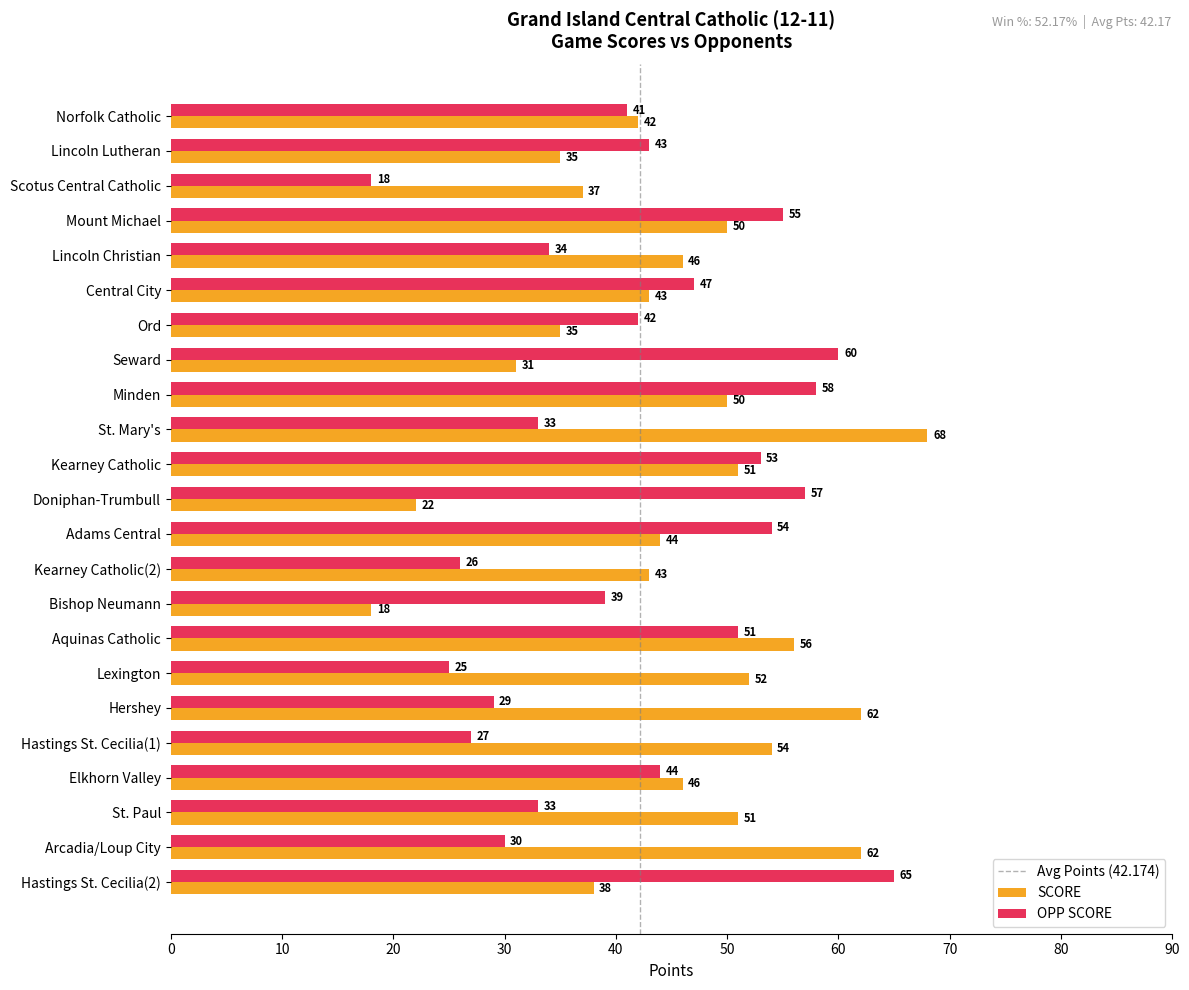

What is the difference between the highest and lowest values at Doniphan-Trumbull?

35